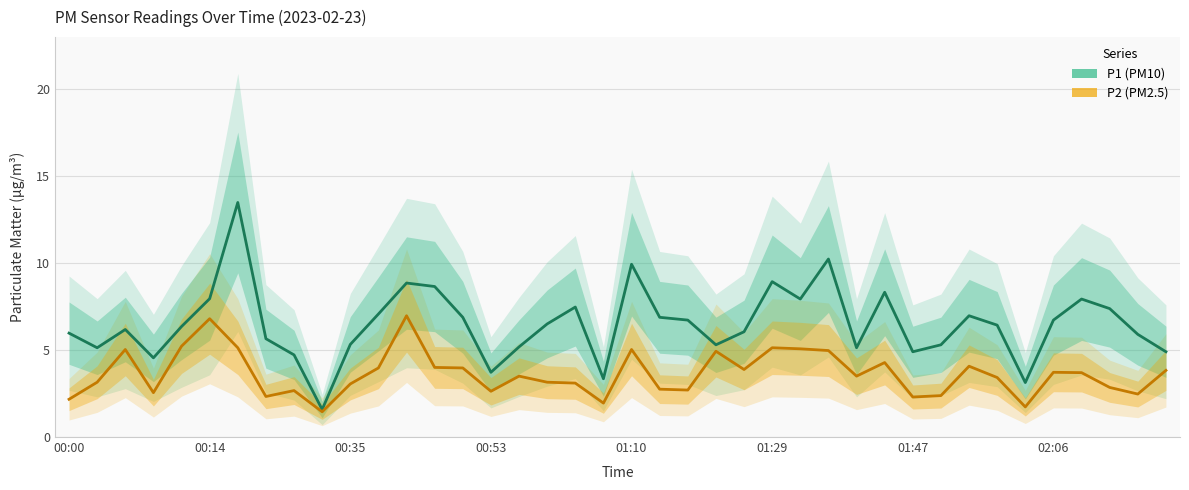

Is it true that P2 equals 4.5 at 18?

False